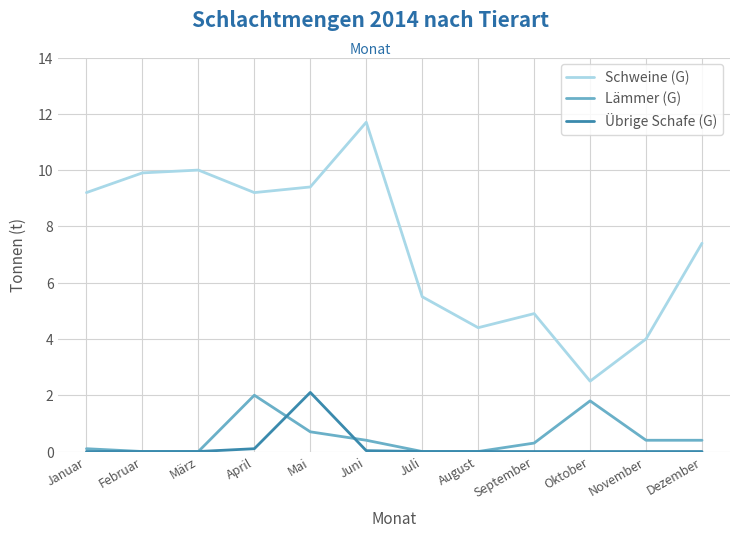

What are all the series names shown in the legend?

Schweine (G), Lämmer (G), Übrige Schafe (G)